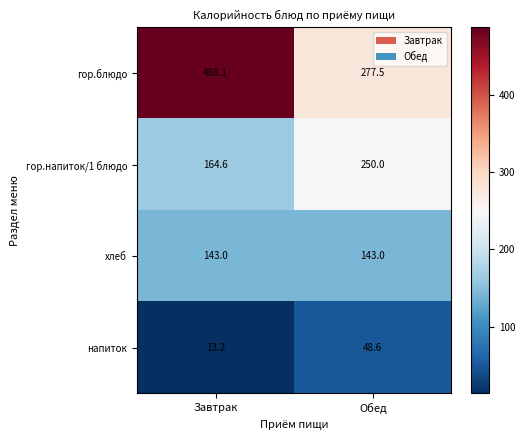

Which series changed the most between Завтрак and Обед?

гор.блюдо